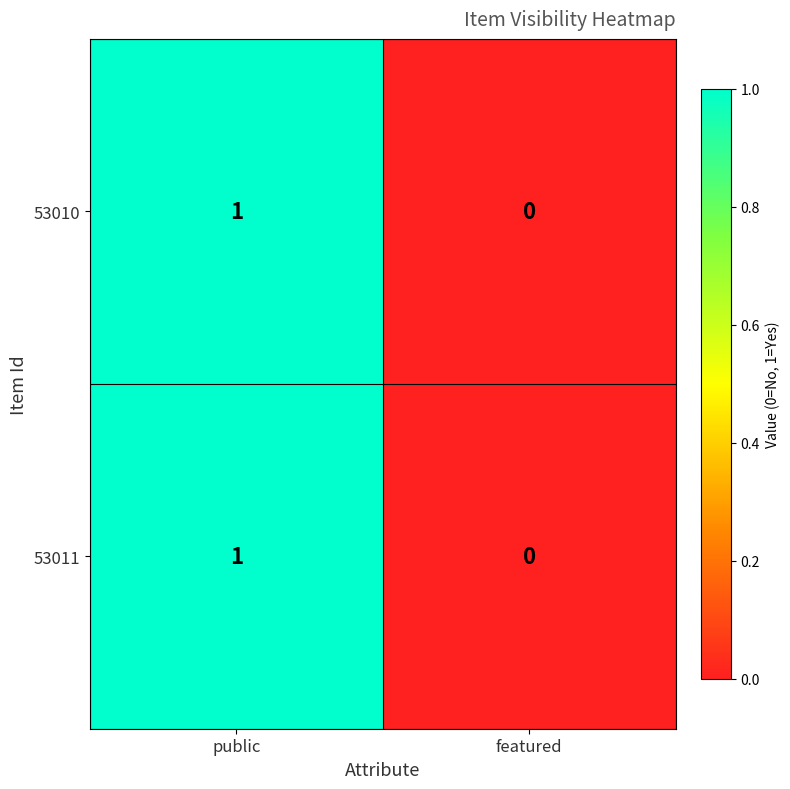

List the labels in order of 53011 value, smallest first.

featured, public